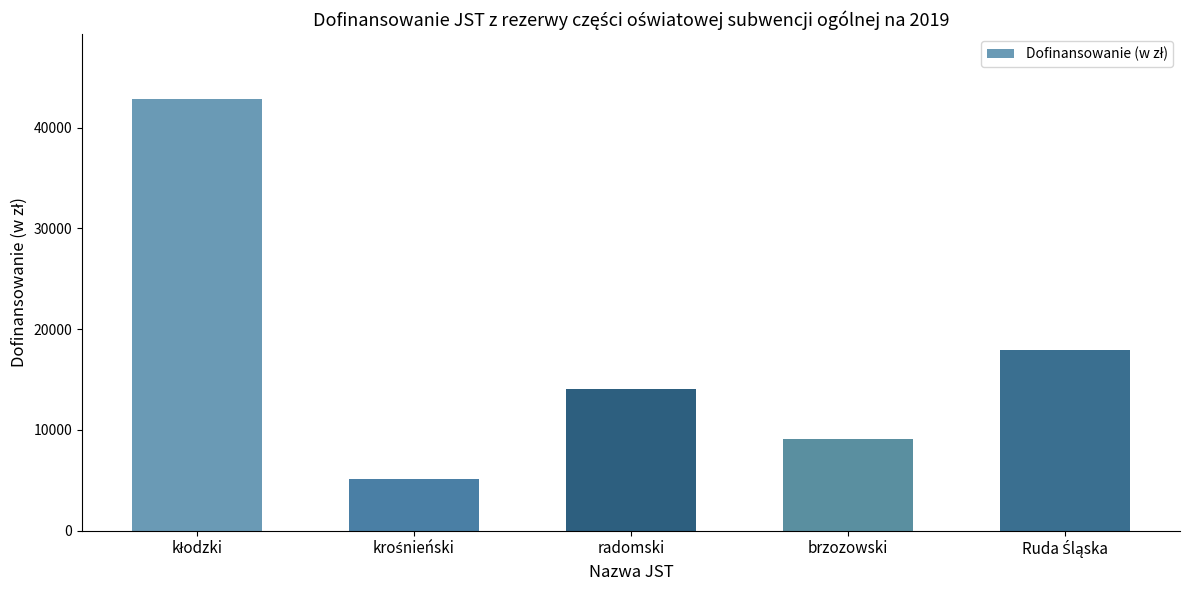

The value at radomski is 14022. True or false?

True